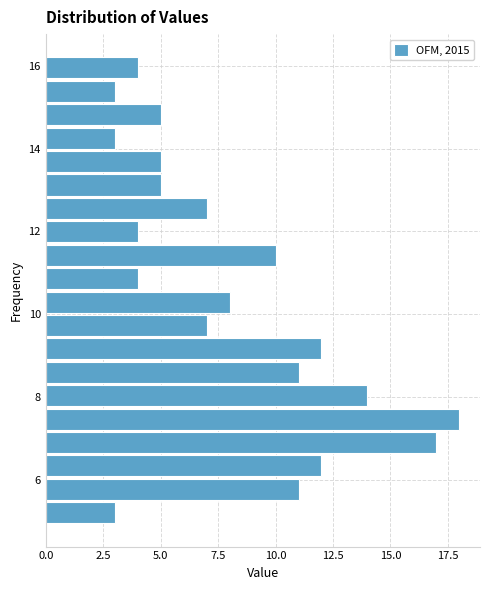

Read against the y-axis, roughly where is the centre of the longest bar?

7.4